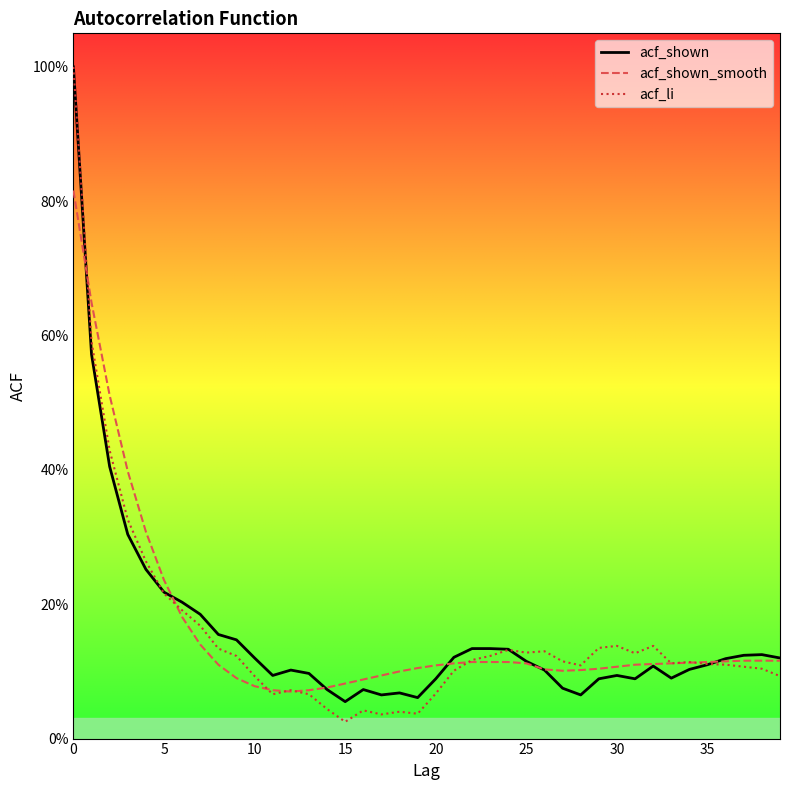

What are all the series names shown in the legend?

acf_shown, acf_shown_smooth, acf_li